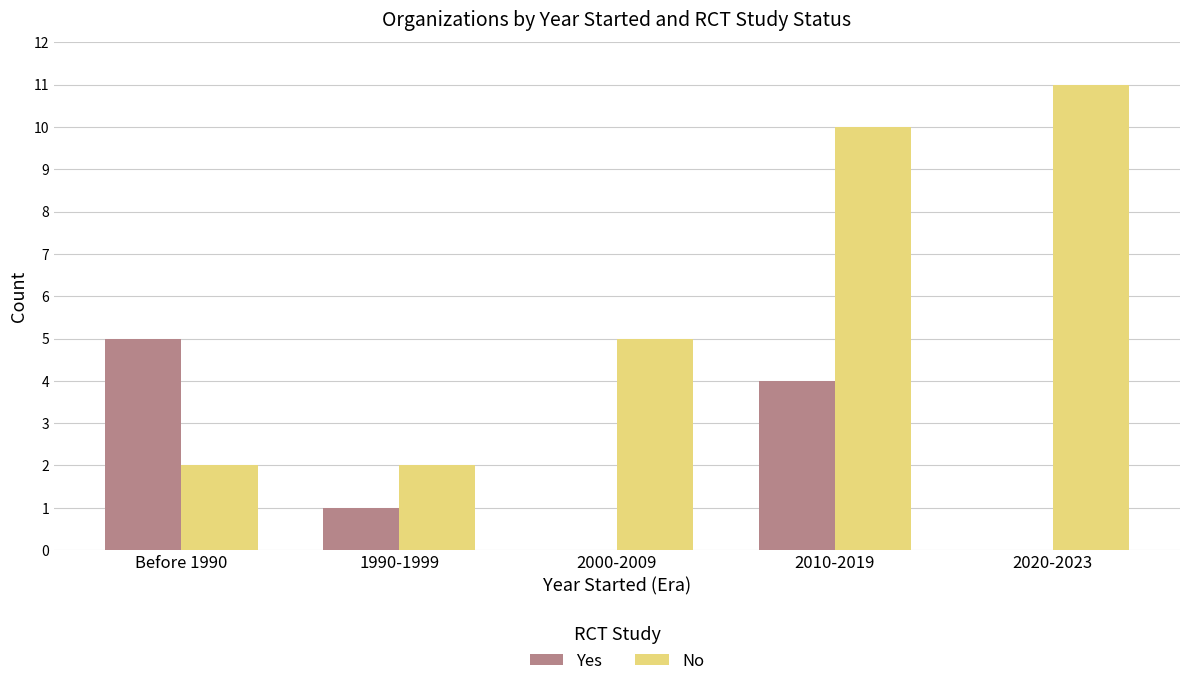

What is the spread (max minus min) of values at 2000-2009?

5